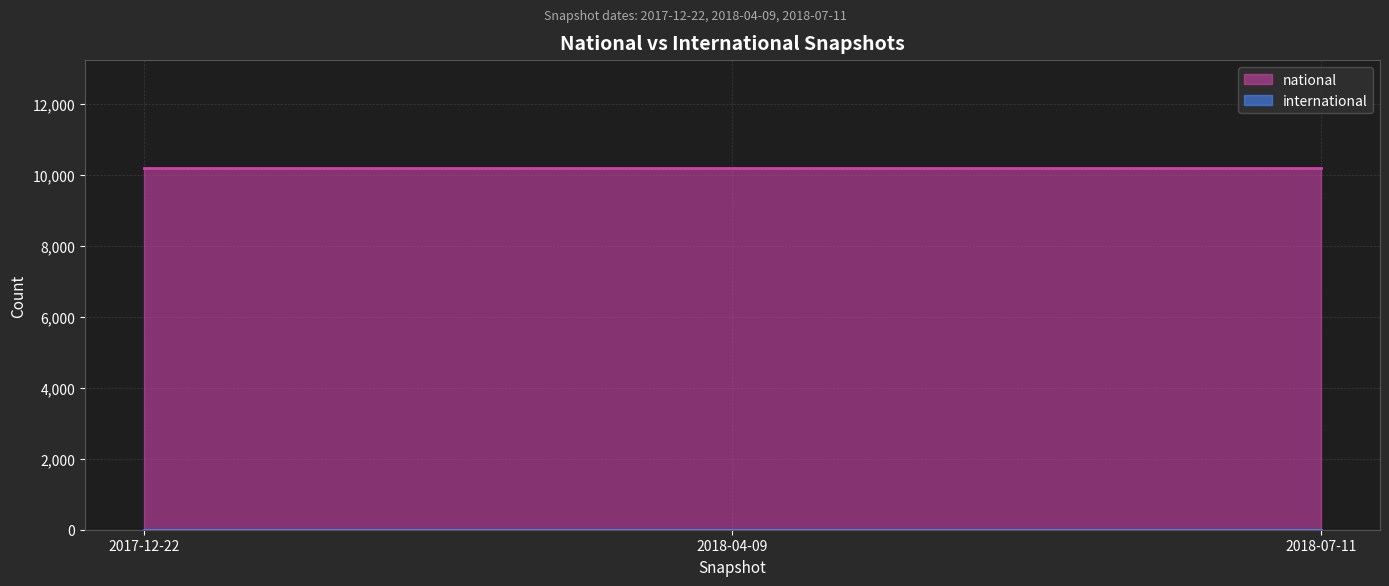

At 2017-12-22, list the series in order from smallest to largest.

international, national